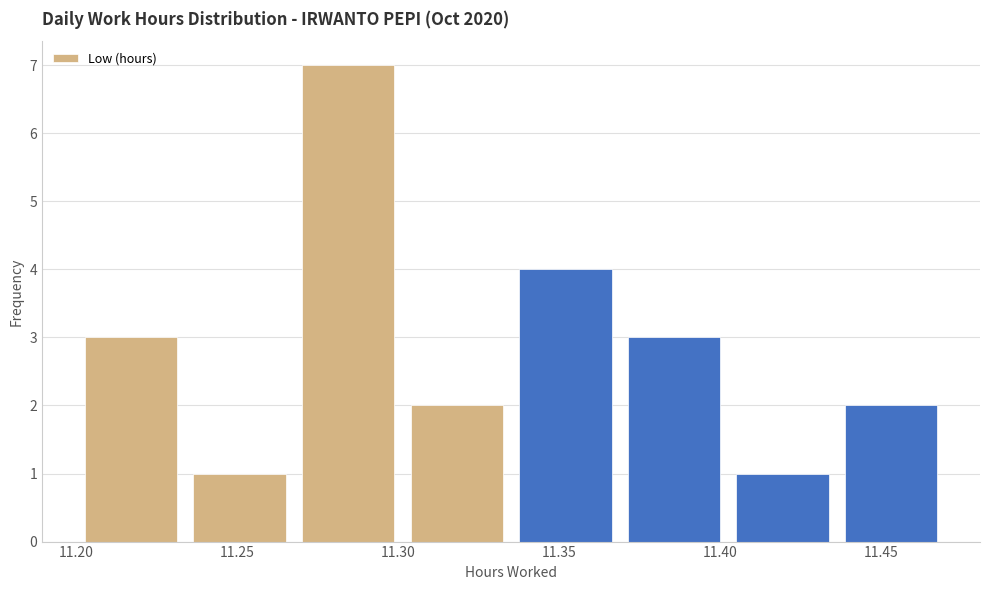

Which range on the x-axis has the tallest bar?

11.270 to 11.300